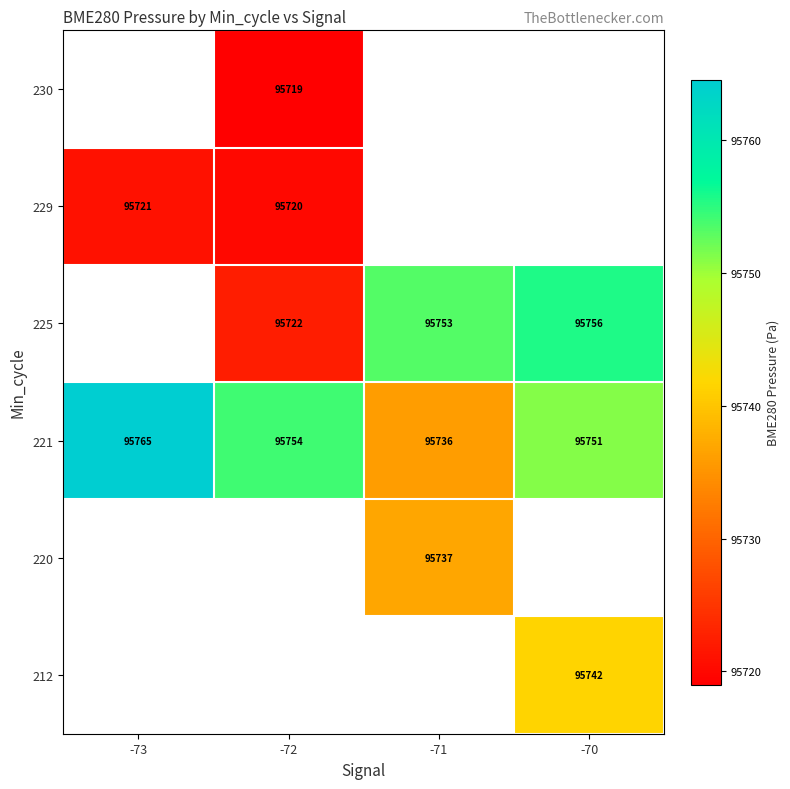

Is the value of 212 at -70 greater than the value of 229 at -72?

Yes